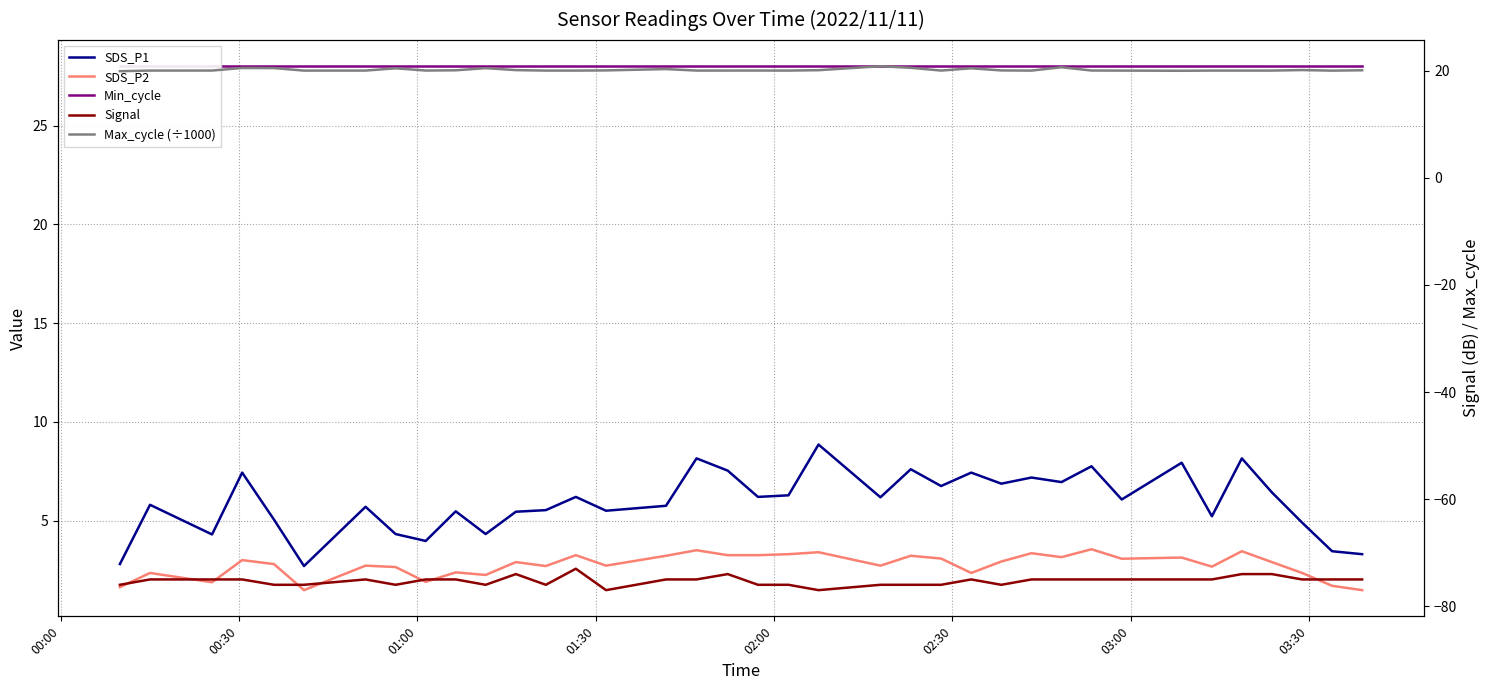

What is the minimum value shown in the chart?

-77.0